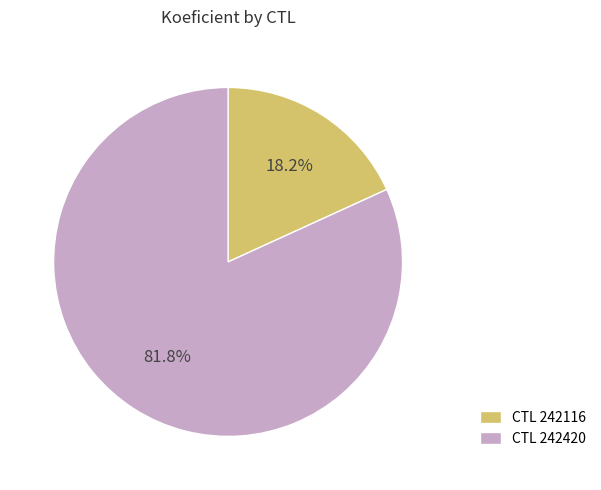

How much of the chart is everything except CTL 242116?

81.8%